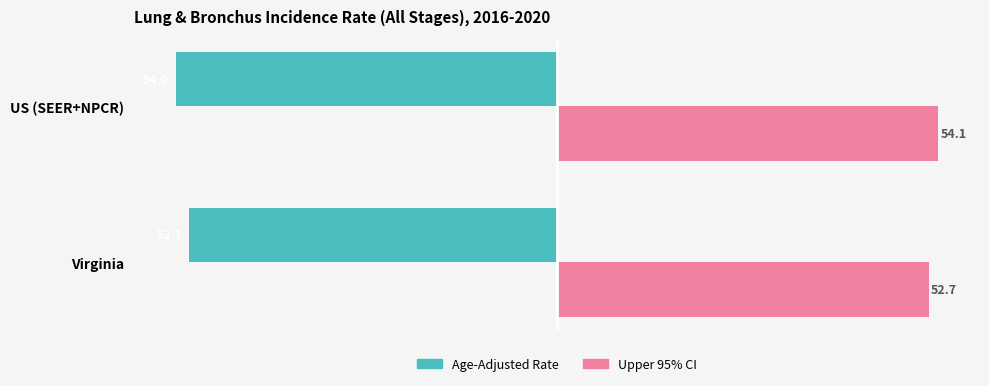

What are all the series names shown in the legend?

Age-Adjusted Rate, Upper 95% CI